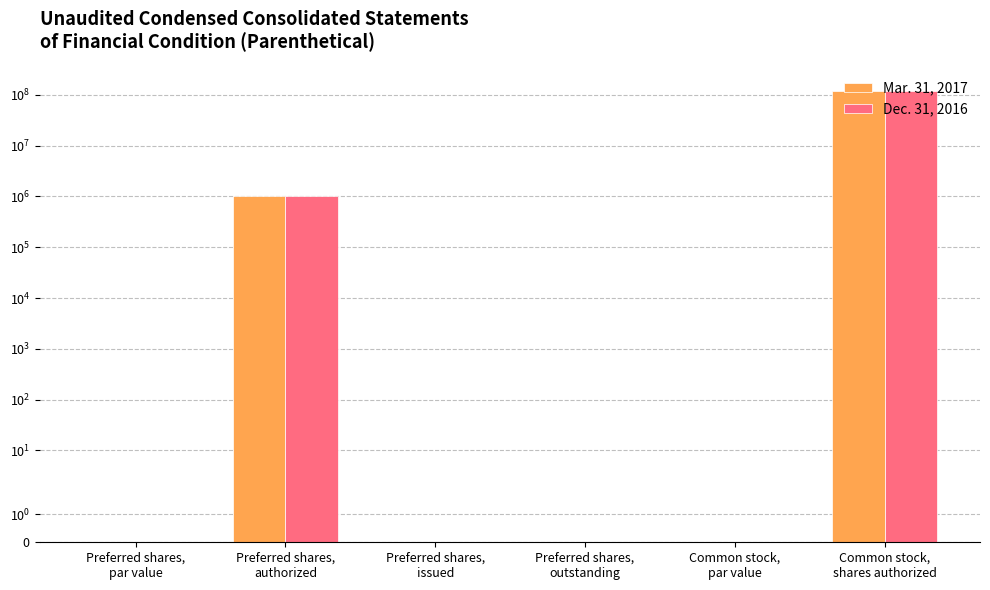

What is the maximum value shown in the chart?

117187500.0